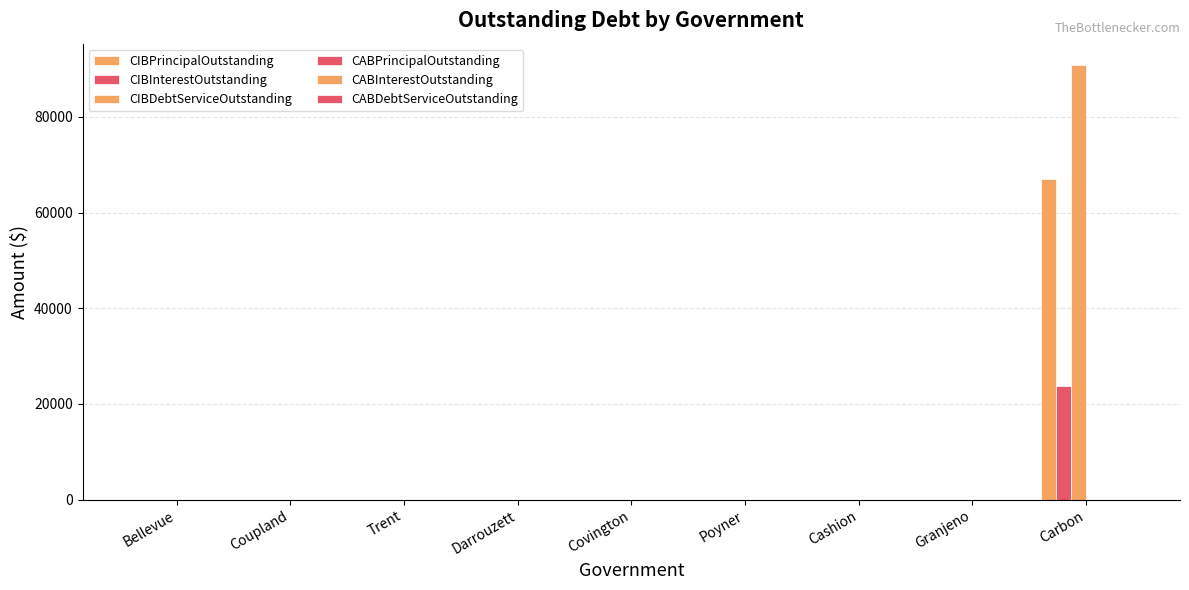

How many data points in CIBDebtServiceOutstanding are above 0?

1